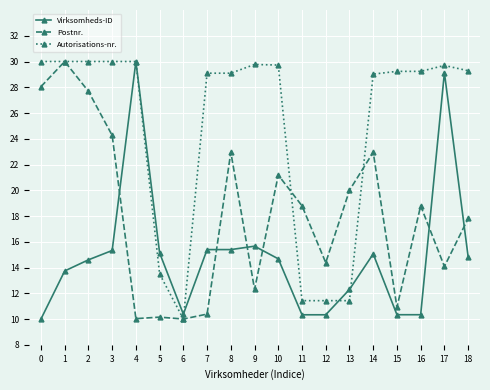

True or false: Postnr. has more than 2 points higher than both neighbors.

True